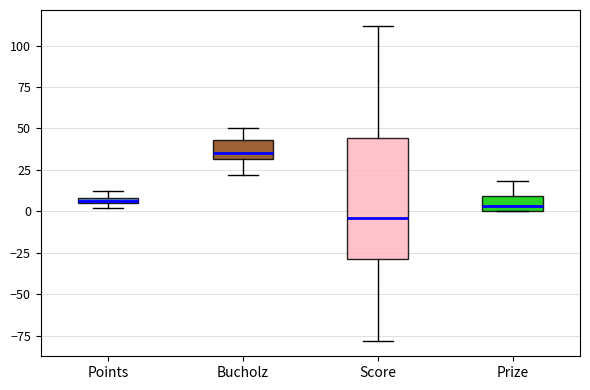

Where does the upper whisker of the box for Prize end on the y-axis? The values are not printed on the chart, so give them approximately, as read against the axis.

20